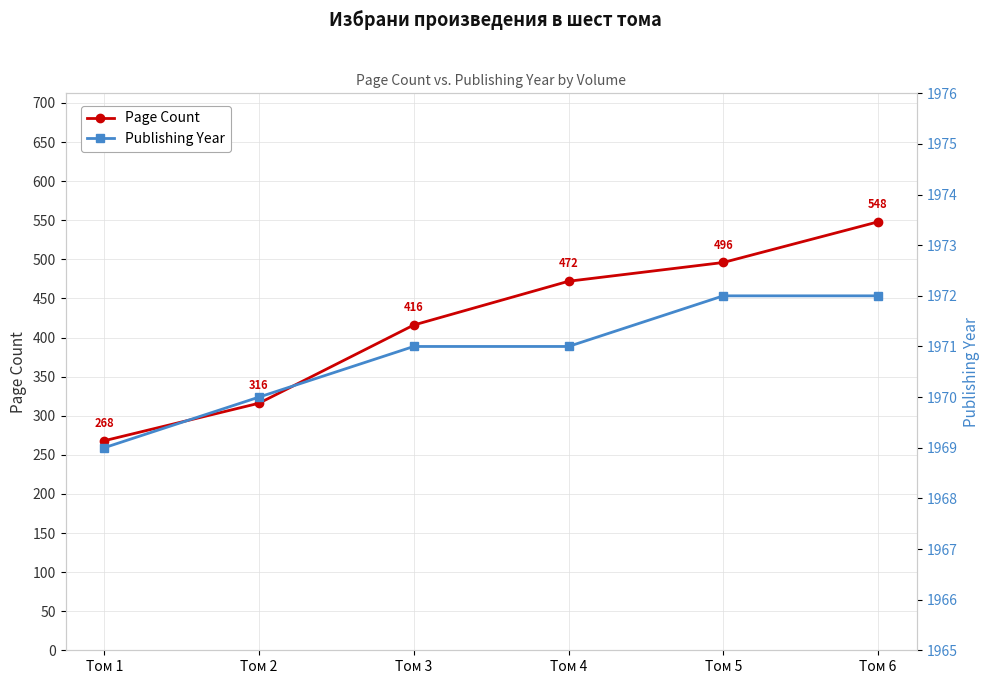

What is the value of the Publishing Year point at the 1st from the left?

1969